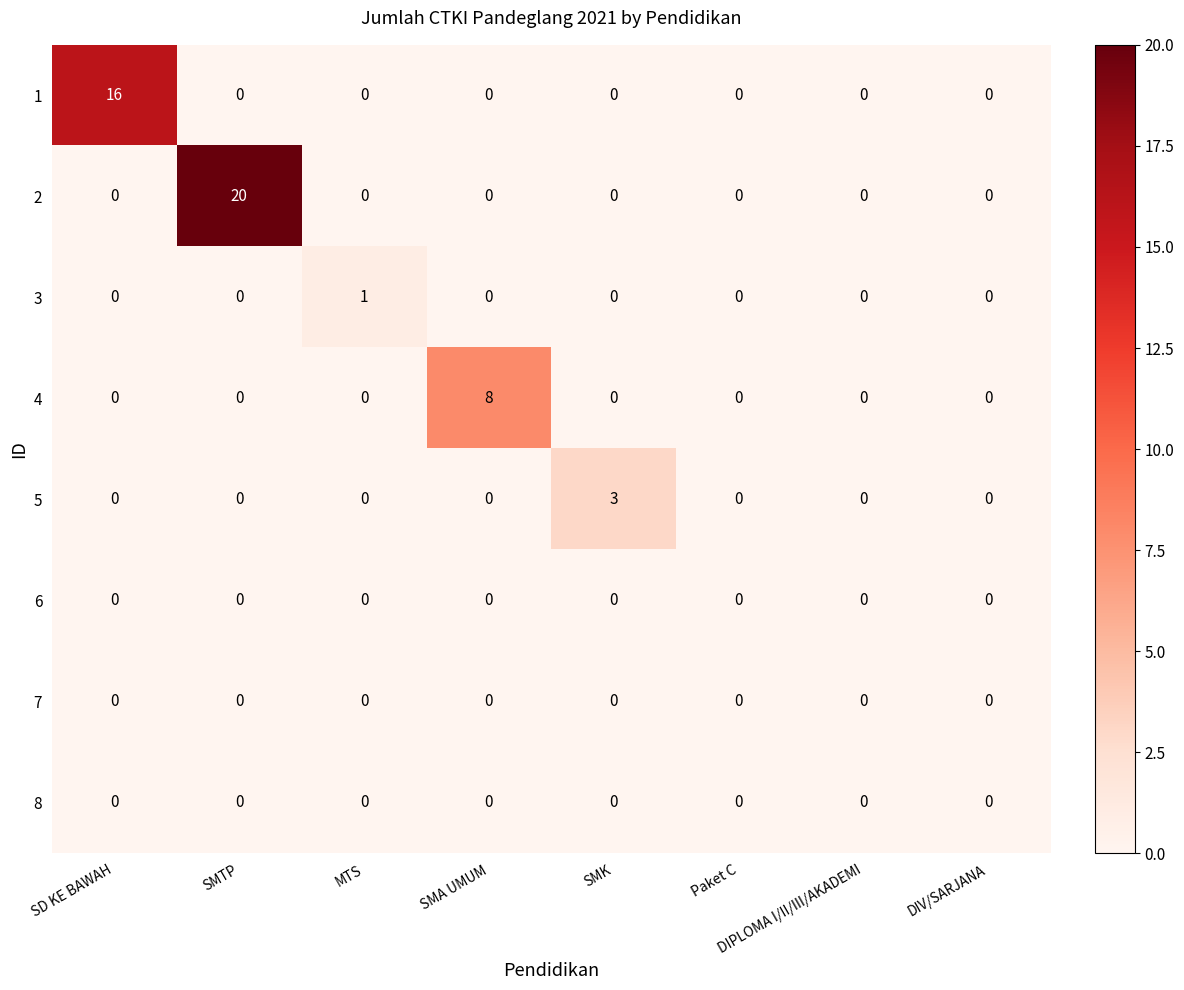

True or false: 1 has a value of -10 at Paket C.

False